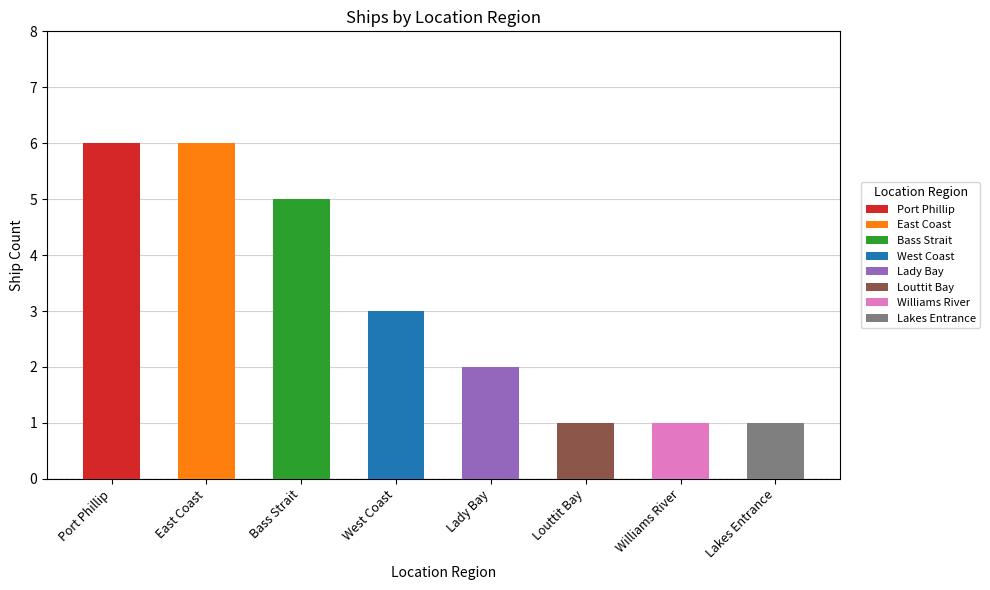

Approximately how many times larger is the value at Williams River compared to Louttit Bay?

1.0